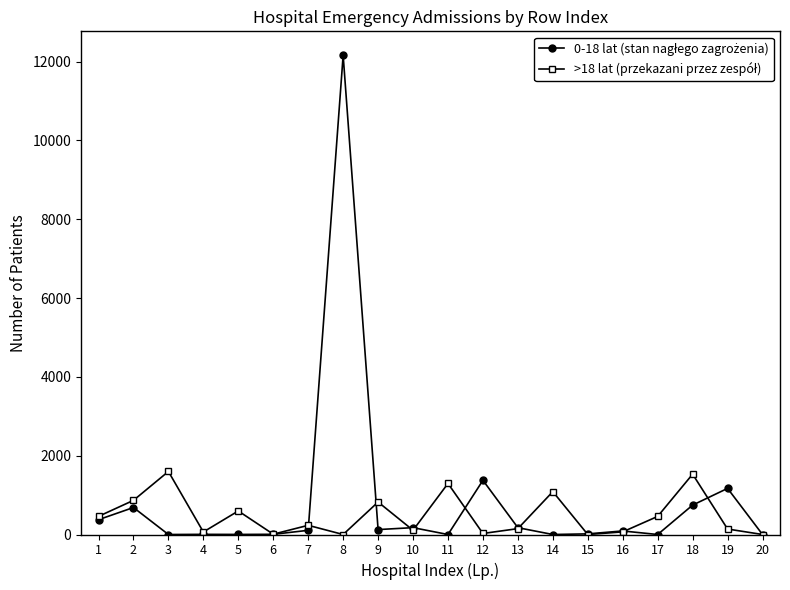

What is the greatest value displayed?

12158